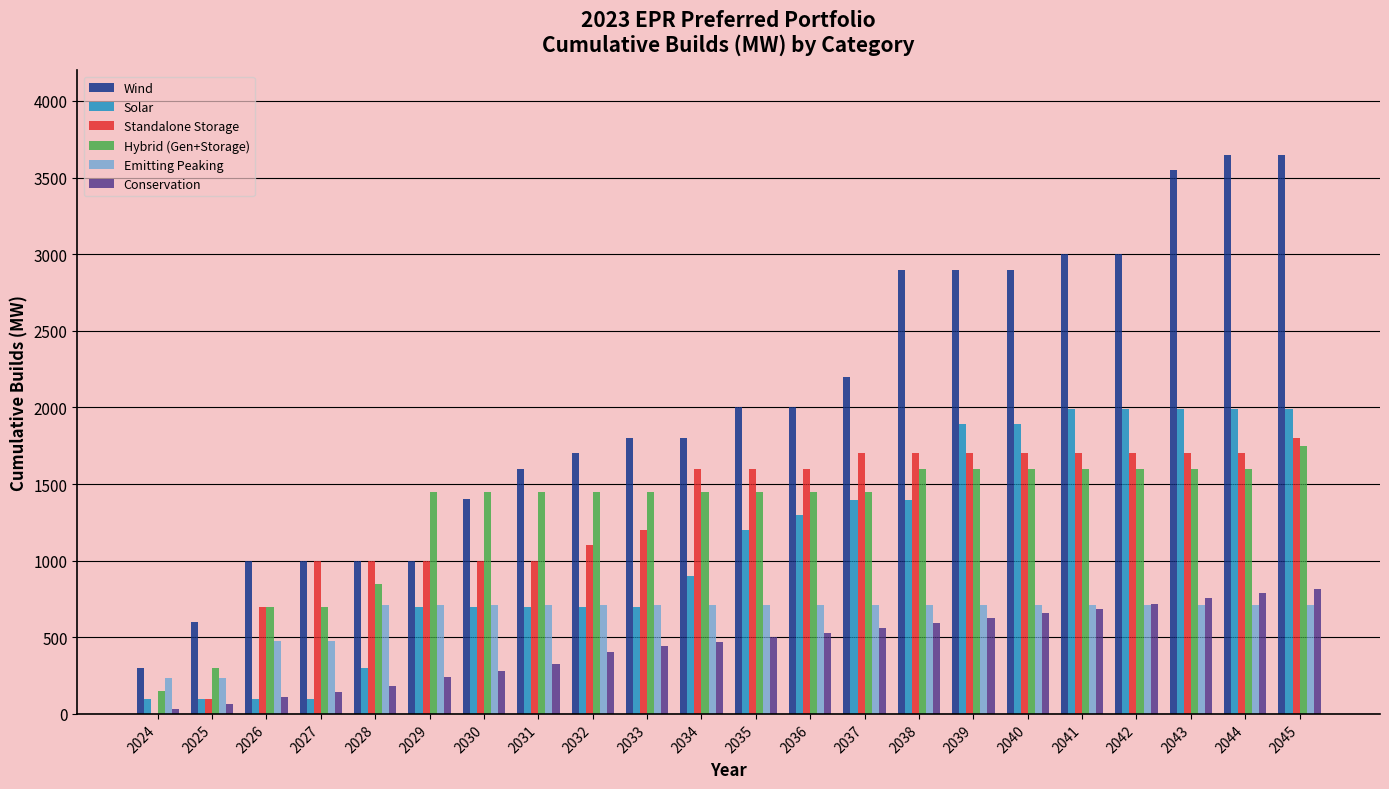

Count the number of data series in this chart.

6